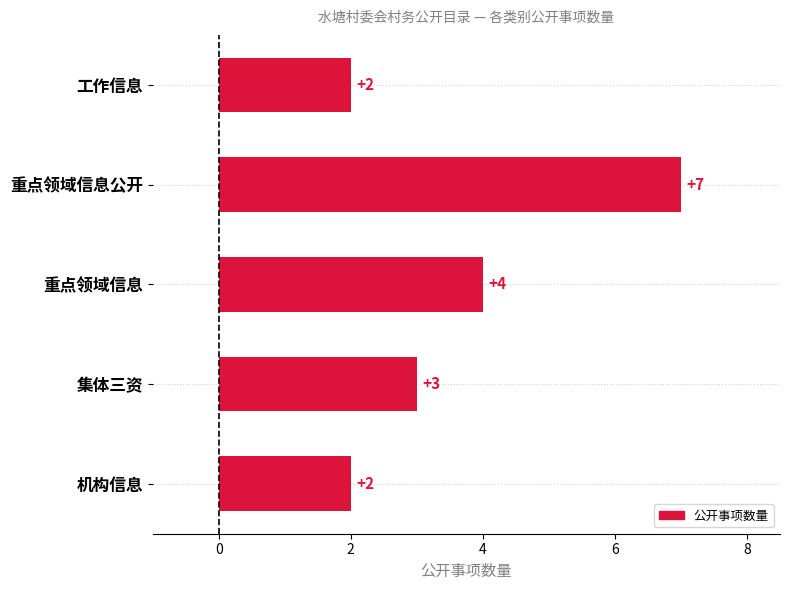

What is the sum of all values?

18